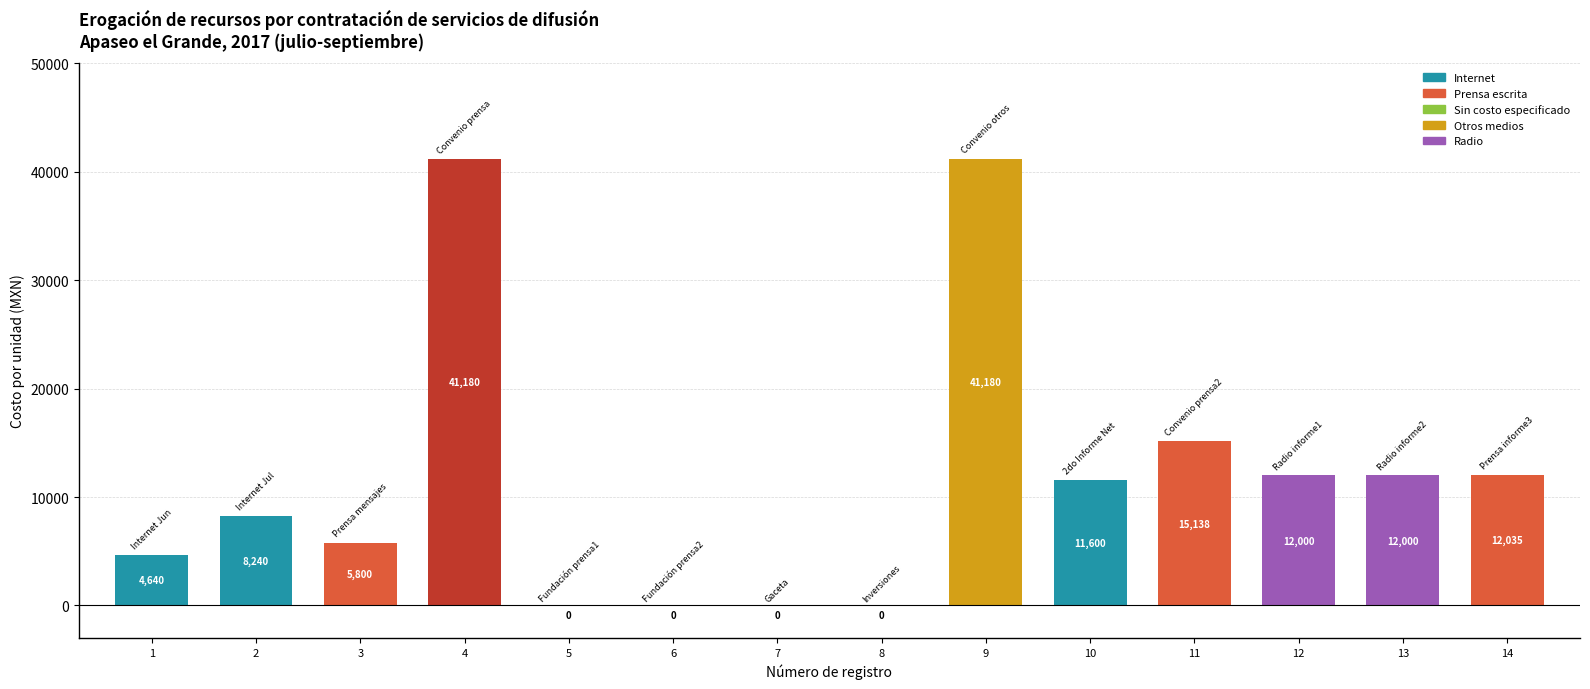

At which label is the value closest to 20590?

11